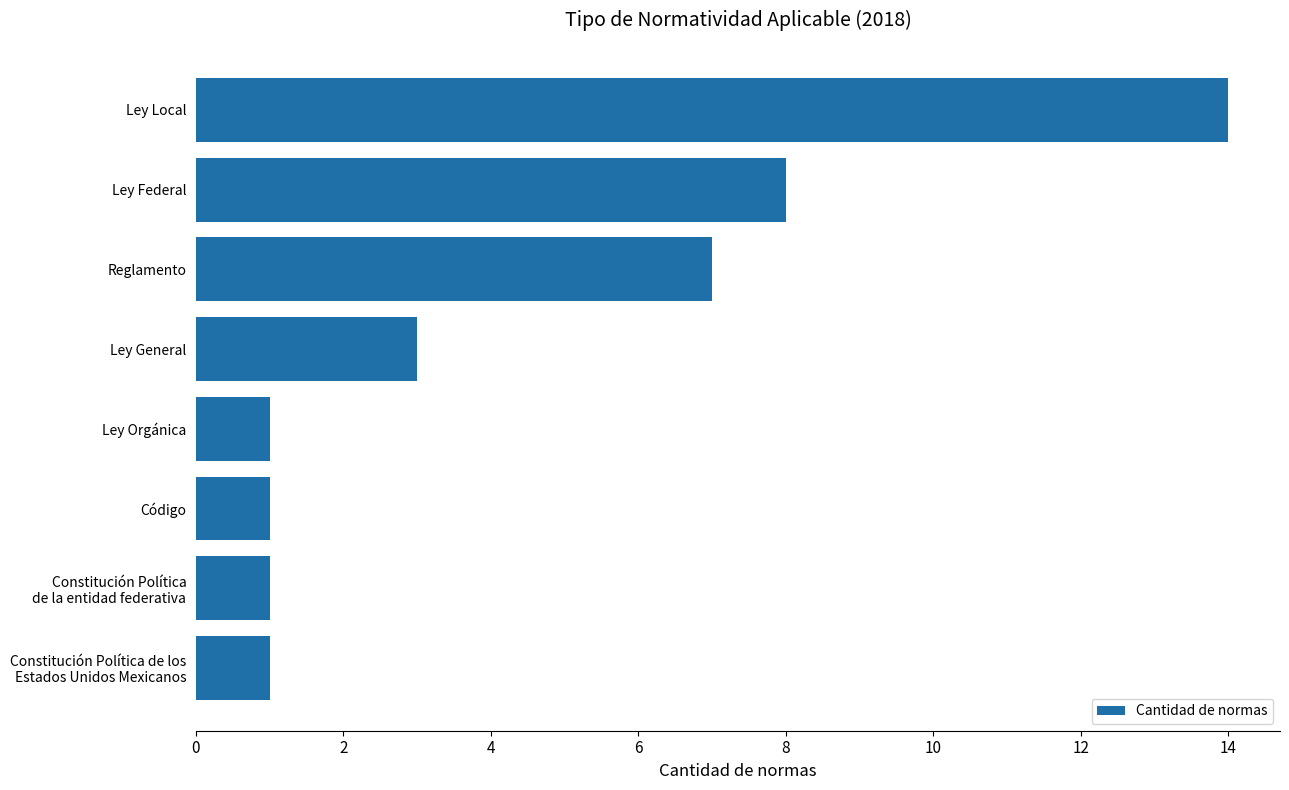

The value at Reglamento is 7. True or false?

True